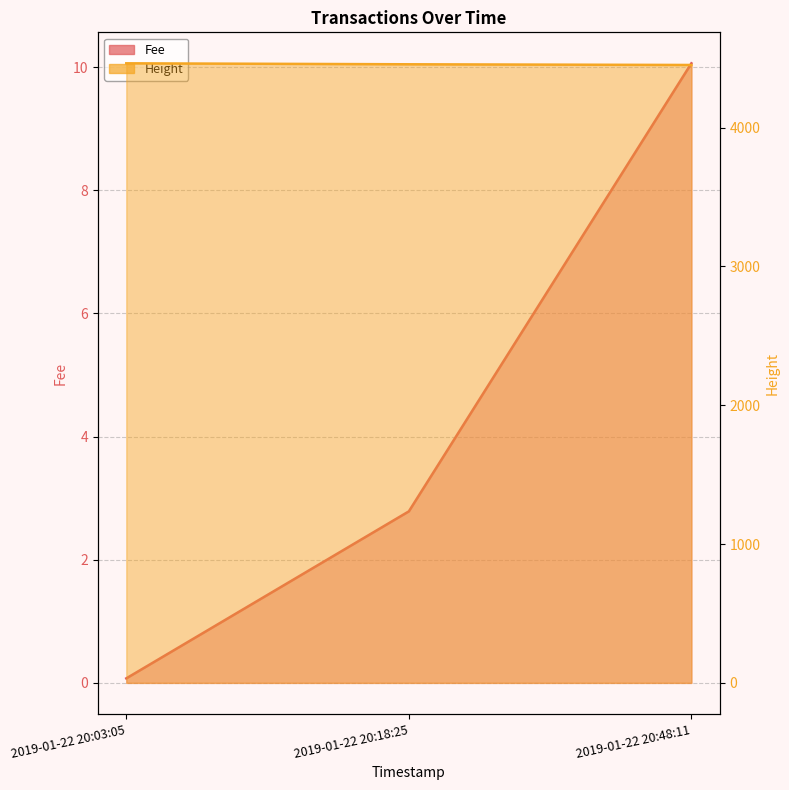

How many lines are shown in the chart?

2